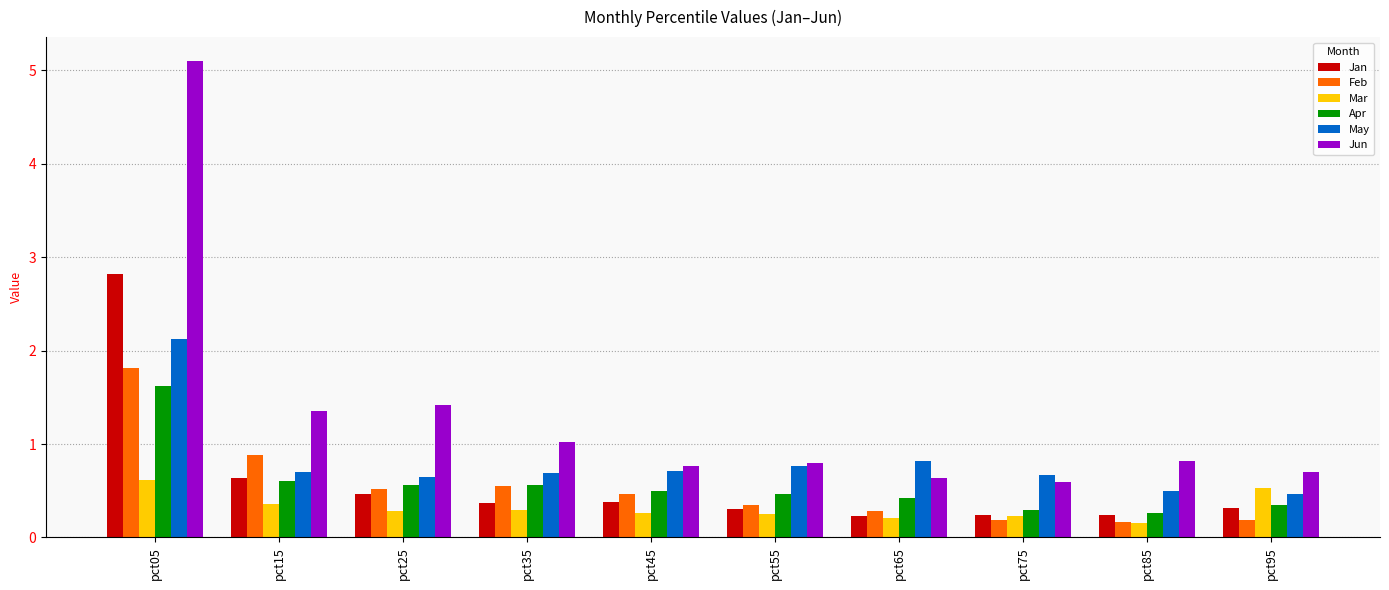

Between pct15 and pct55, which series saw the biggest shift?

Jun